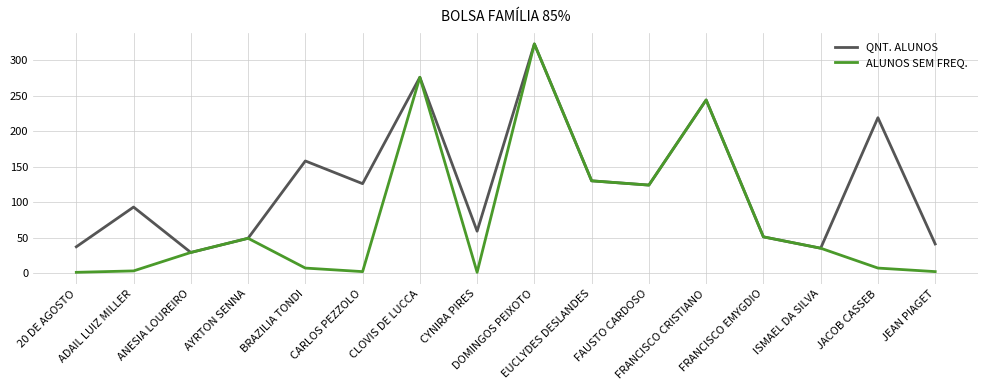

Where is QNT. ALUNOS nearest to the value 176?

BRAZILIA TONDI